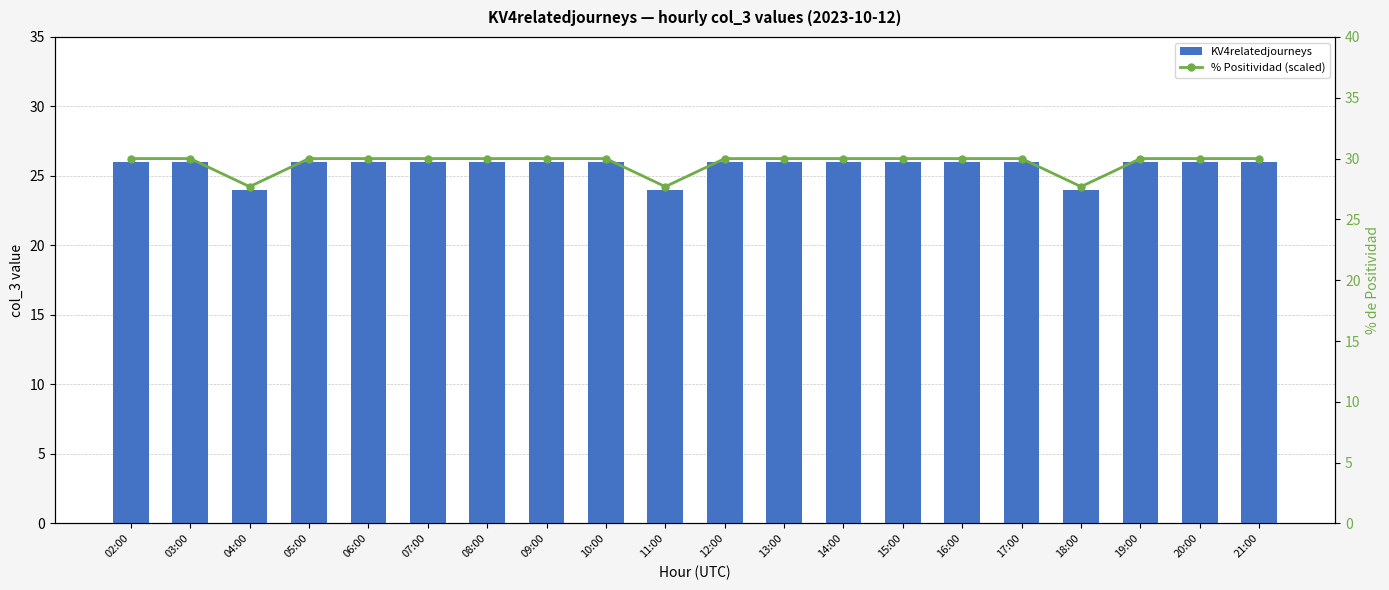

At how many categories does at least one series exceed 24?

20